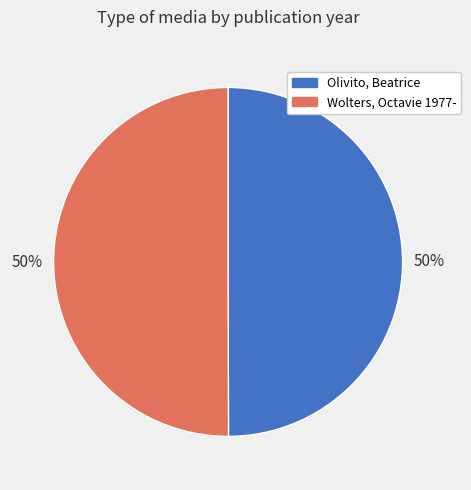

Count the number of slices in the pie.

2